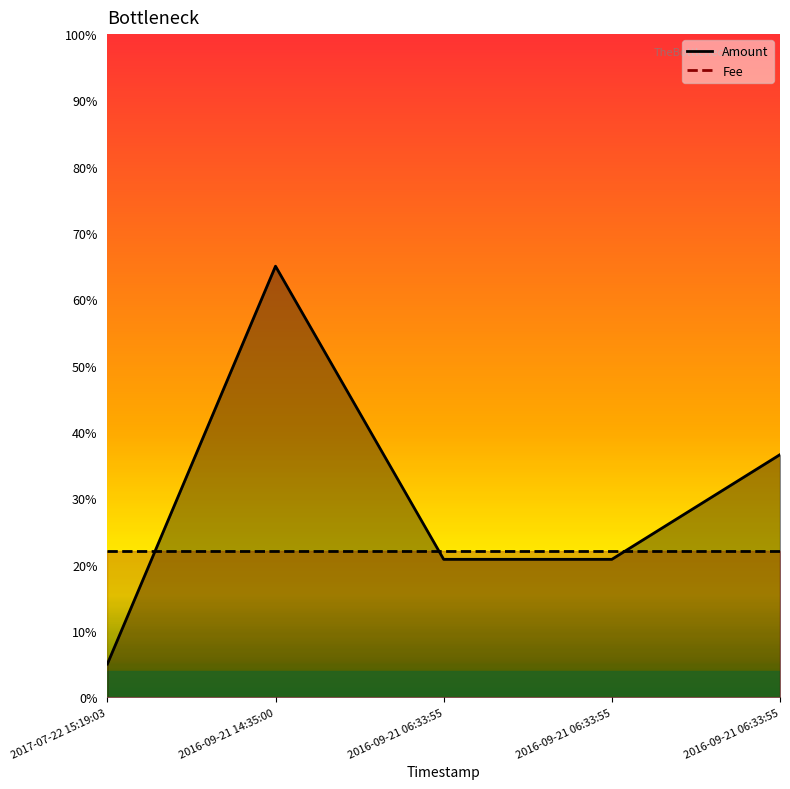

At which label does the data first exceed 20?

2016-09-21 14:35:00